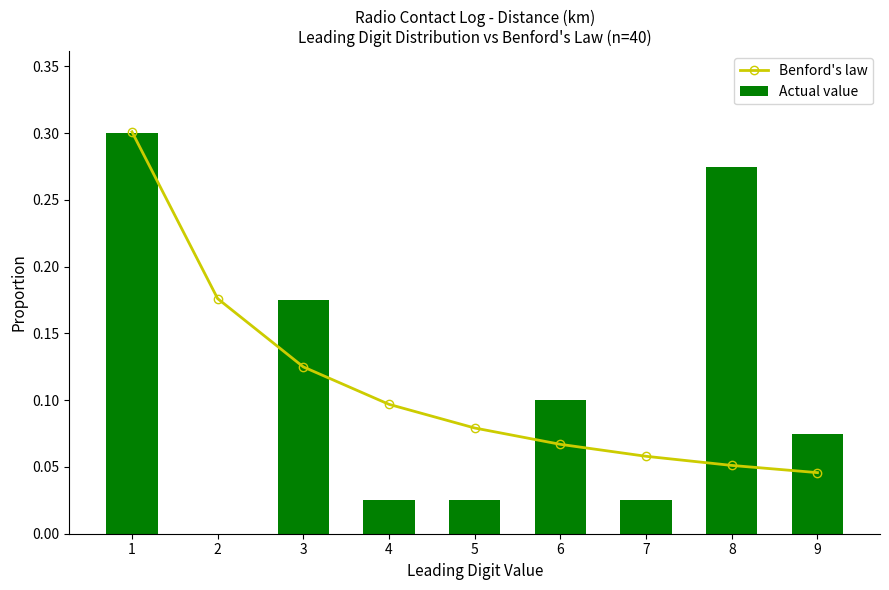

The value of Actual value at 1 is 0.3. True or false?

True